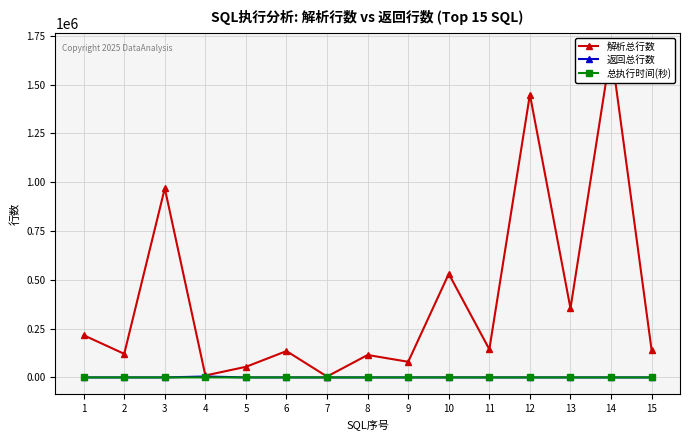

What is the difference between the maximum and minimum values in the 解析总行数 series?

1675182